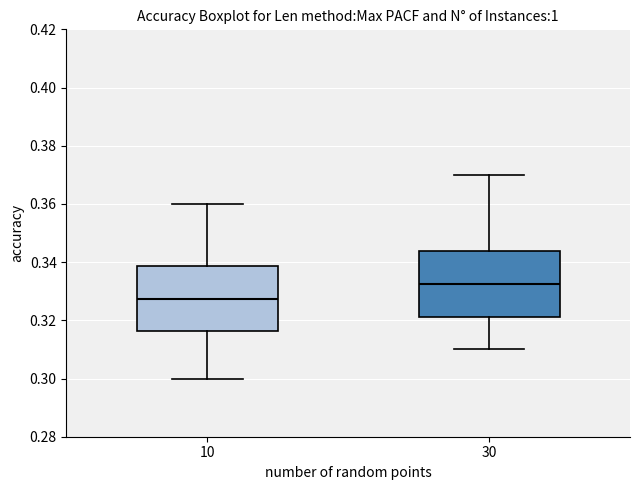

Where does the median line of the box at x = 10 sit on the y-axis? The values are not printed on the chart, so give them approximately, as read against the axis.

0.328